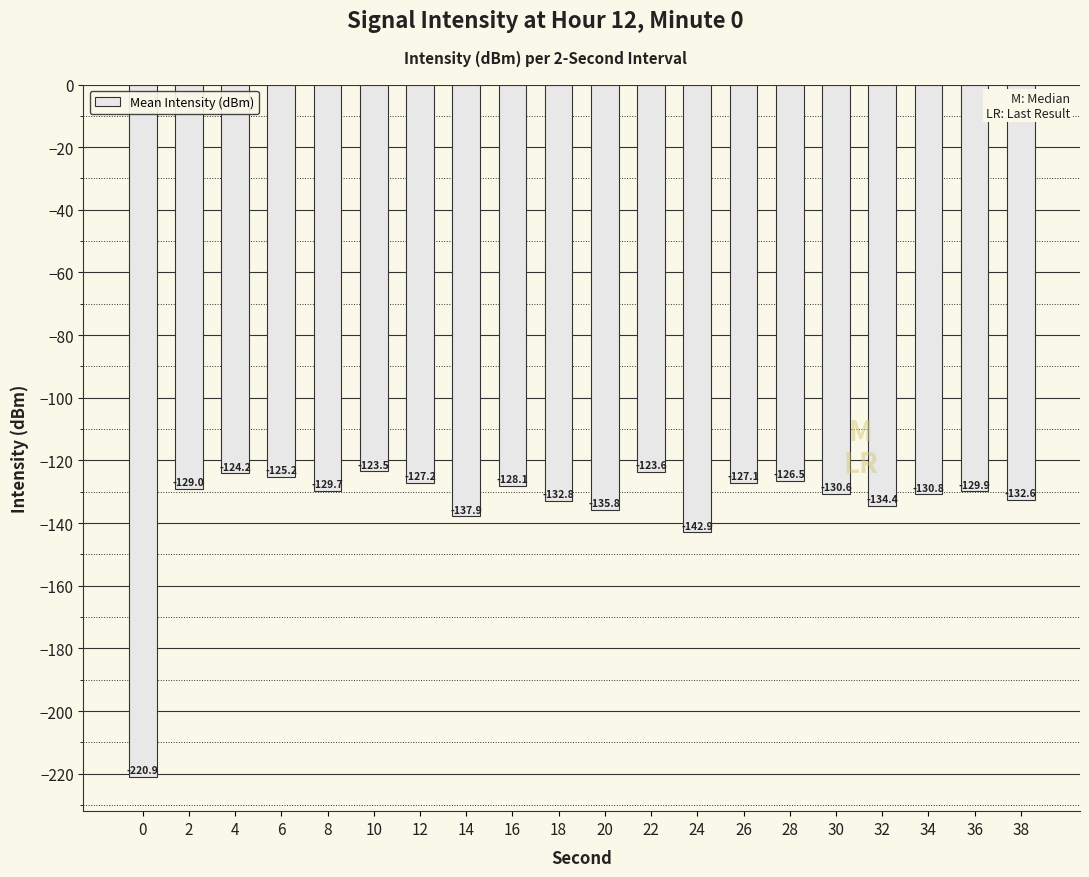

At which label does the data first exceed -129?

2